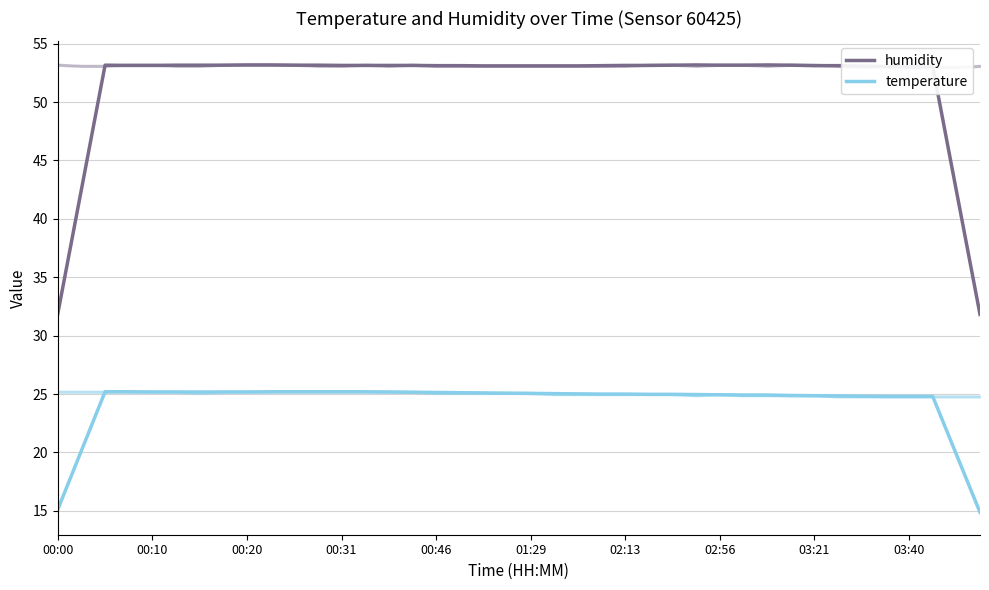

Is it true that humidity equals 53.1 at 01:29?

True